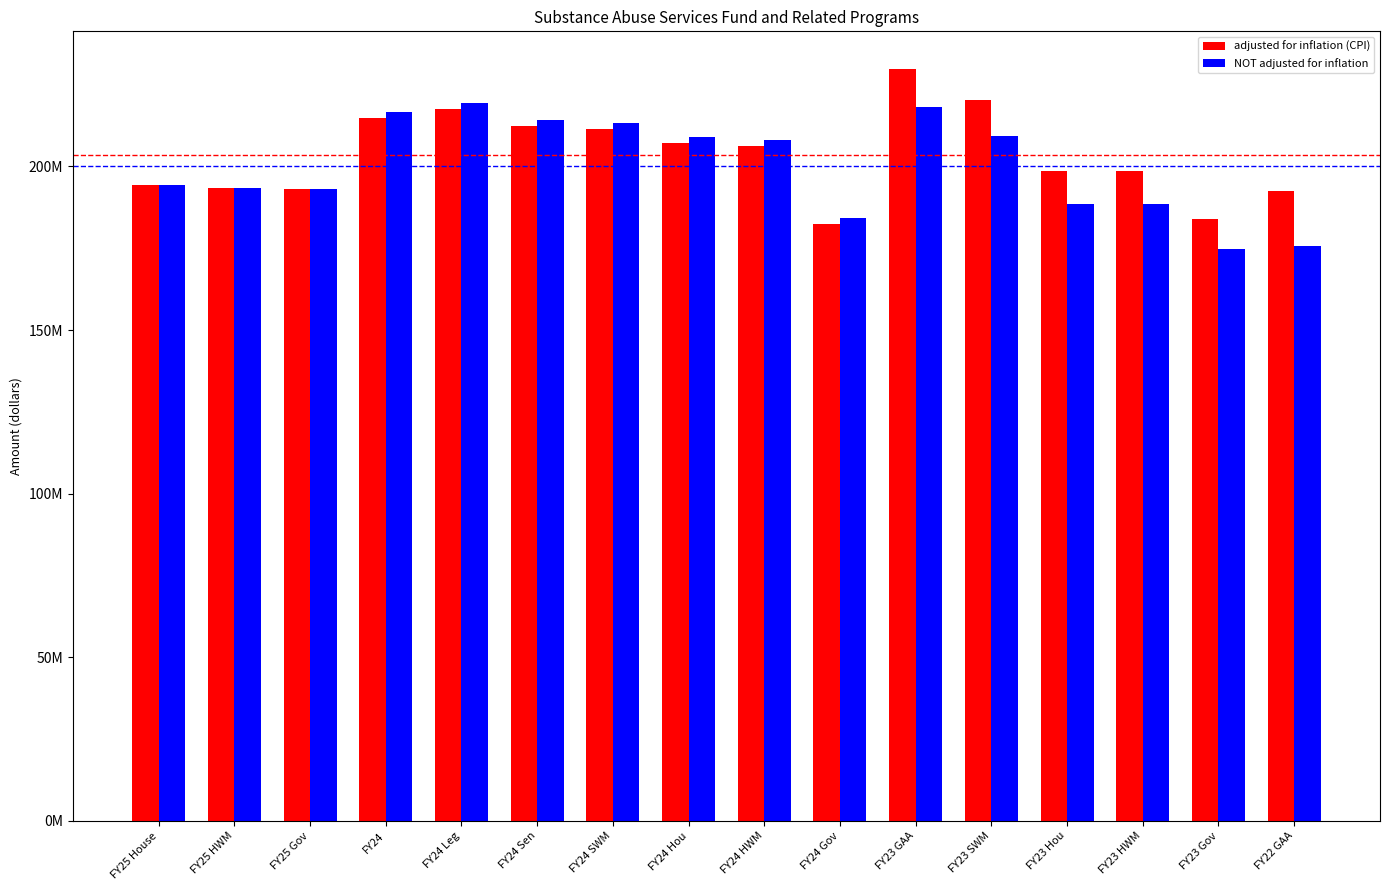

What are all the series names shown in the legend?

adjusted for inflation (CPI), NOT adjusted for inflation